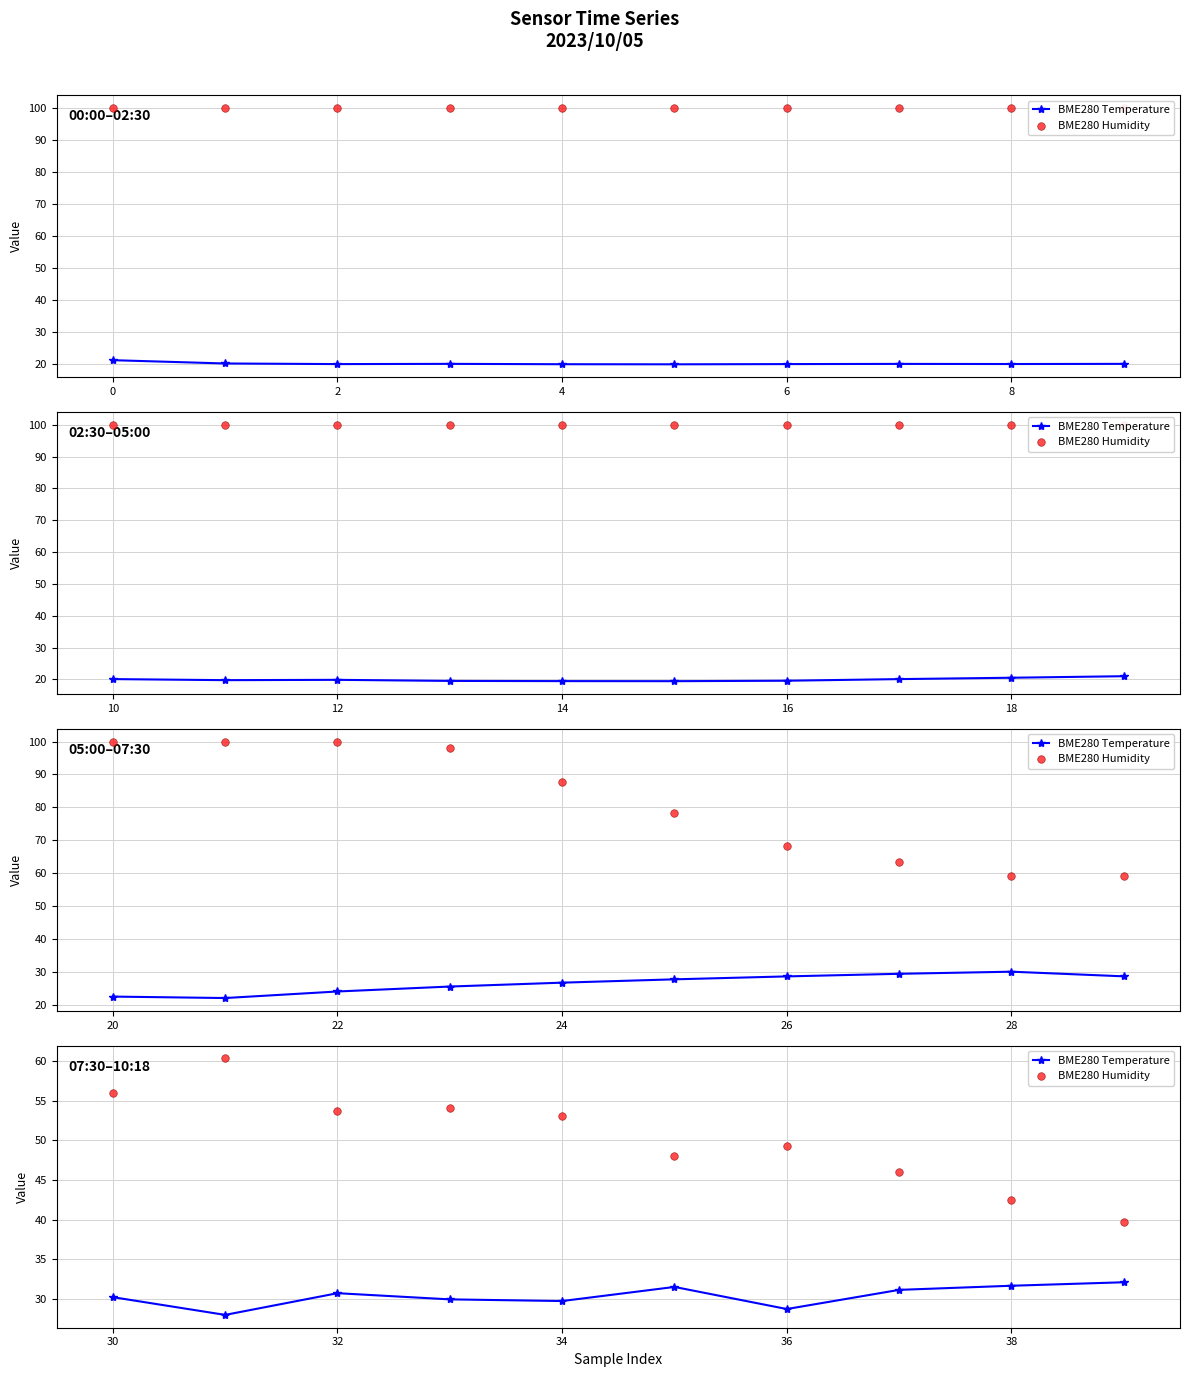

Which series has the largest total across all categories?

BME280 Humidity